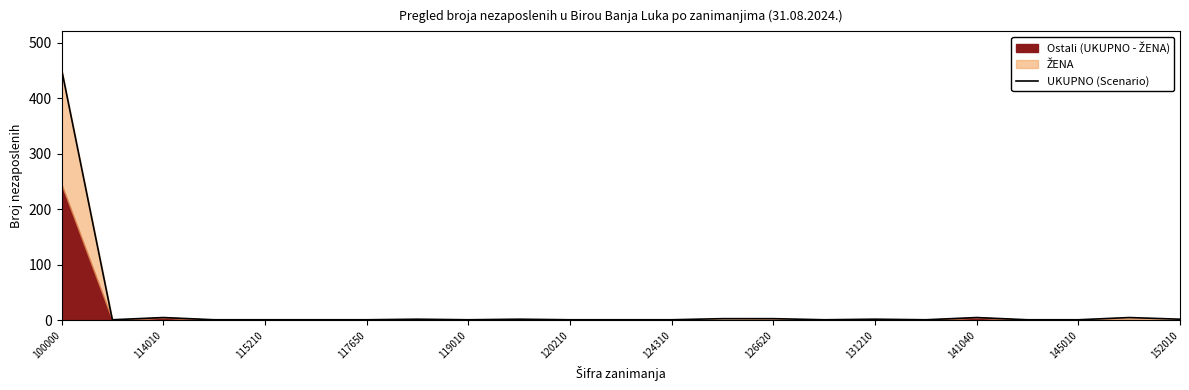

What is the difference between the maximum and minimum values?

452